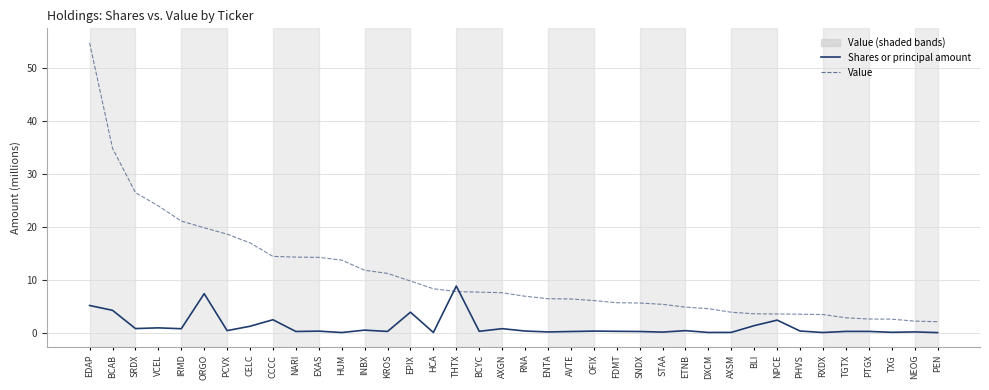

Which series has the largest range (max minus min)?

Value